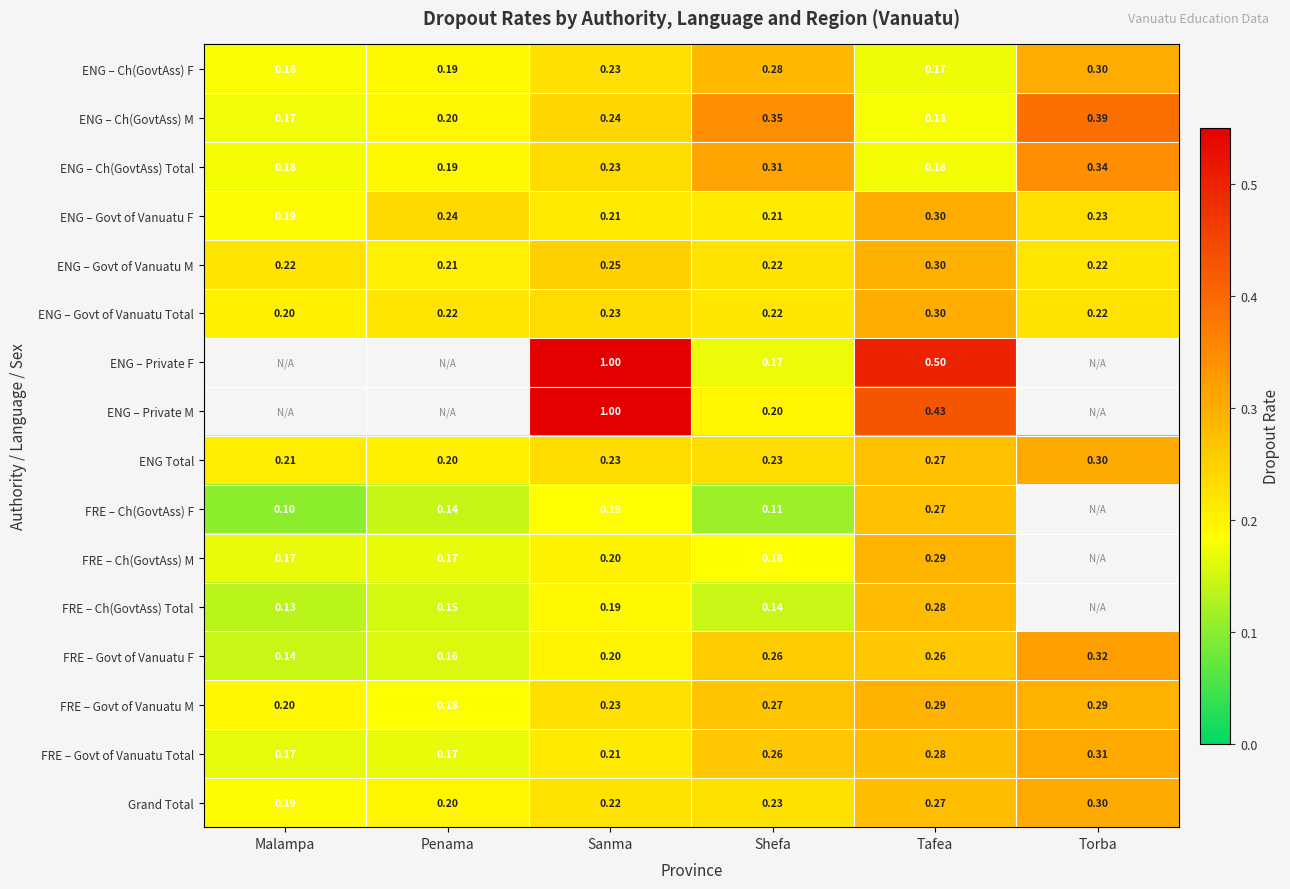

At which category is the sum across all series the highest?

Sanma